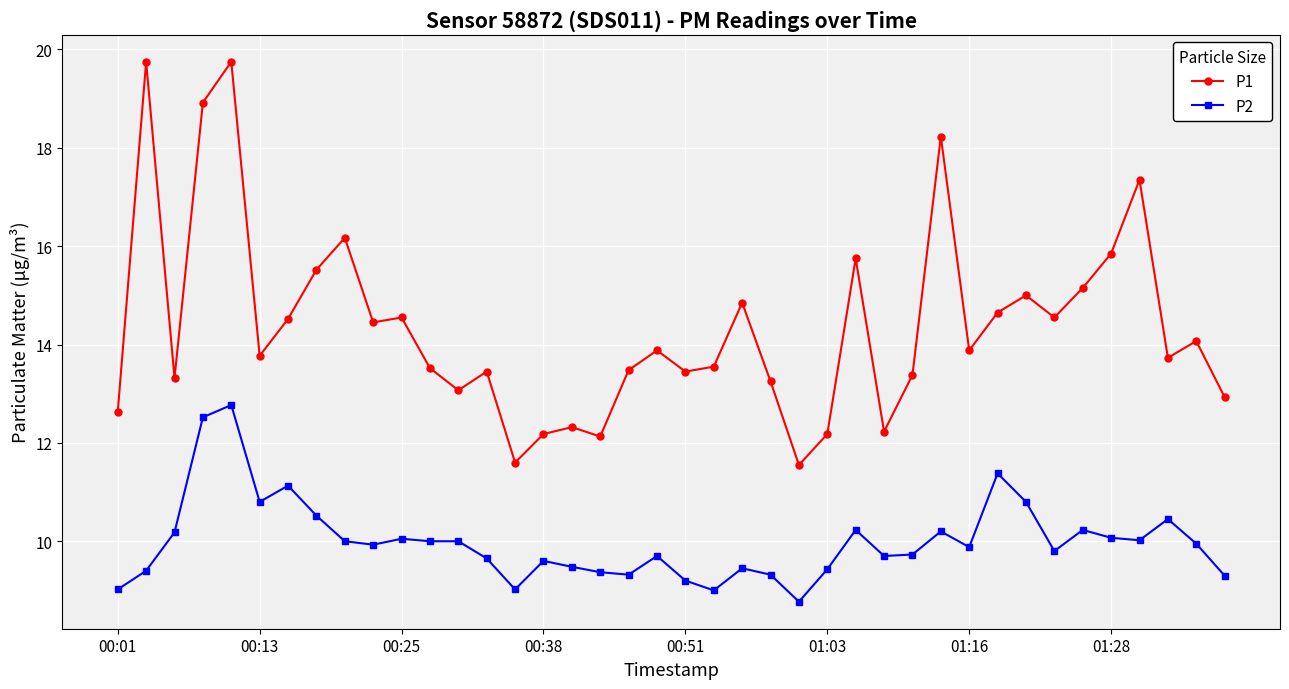

Which series has the widest spread of values?

P1